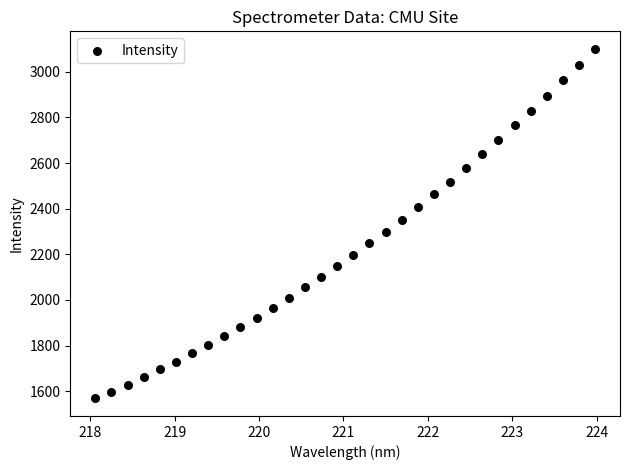

What is the range of X values (max minus min)?

5.9